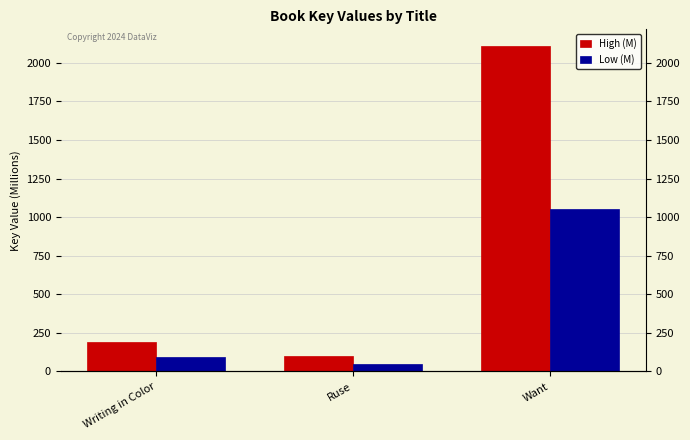

Is the value of High (M) at Ruse greater than the value of Low (M) at Writing in Color?

Yes